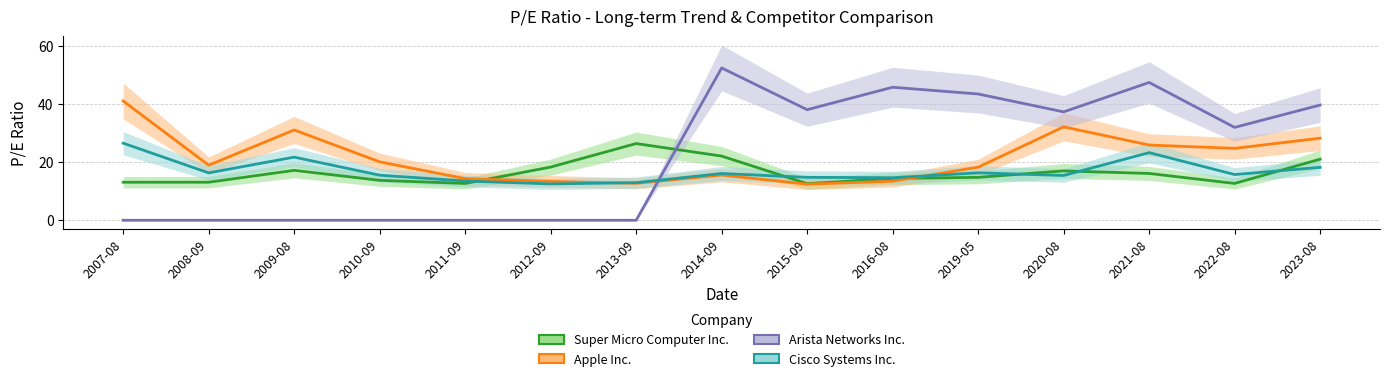

List the series in order of their peak value, highest first.

Arista Networks Inc., Apple Inc., Cisco Systems Inc., Super Micro Computer Inc.